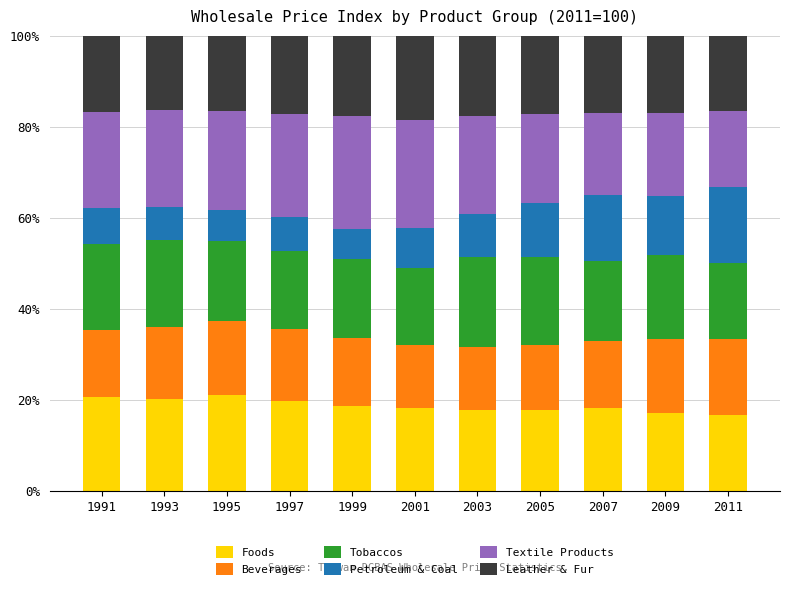

What is the total value across all series at 1993?

100.0